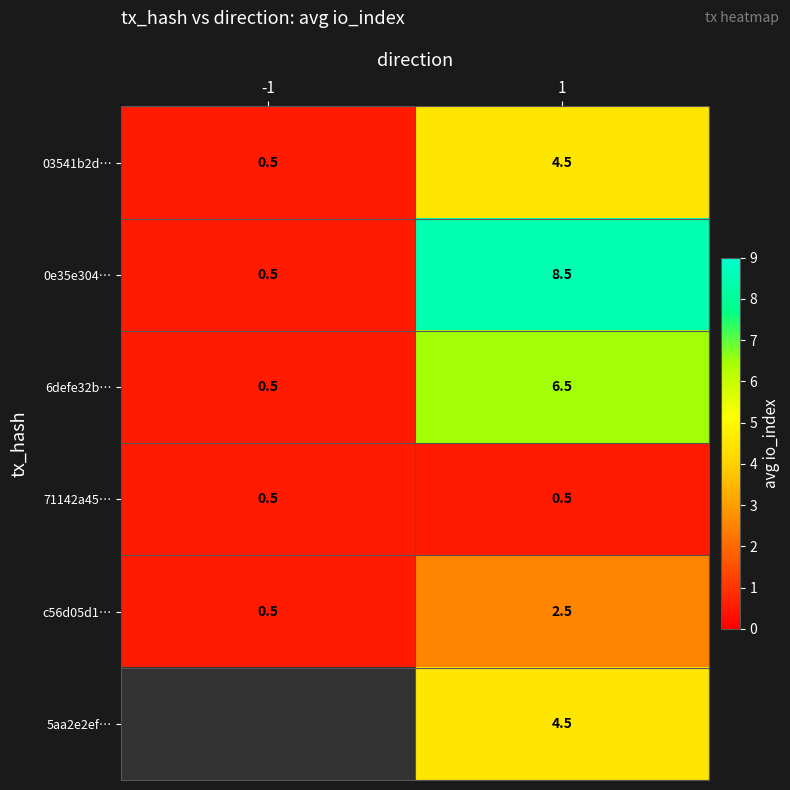

Is it true that c56d05d1… equals 2.5 at 1?

True